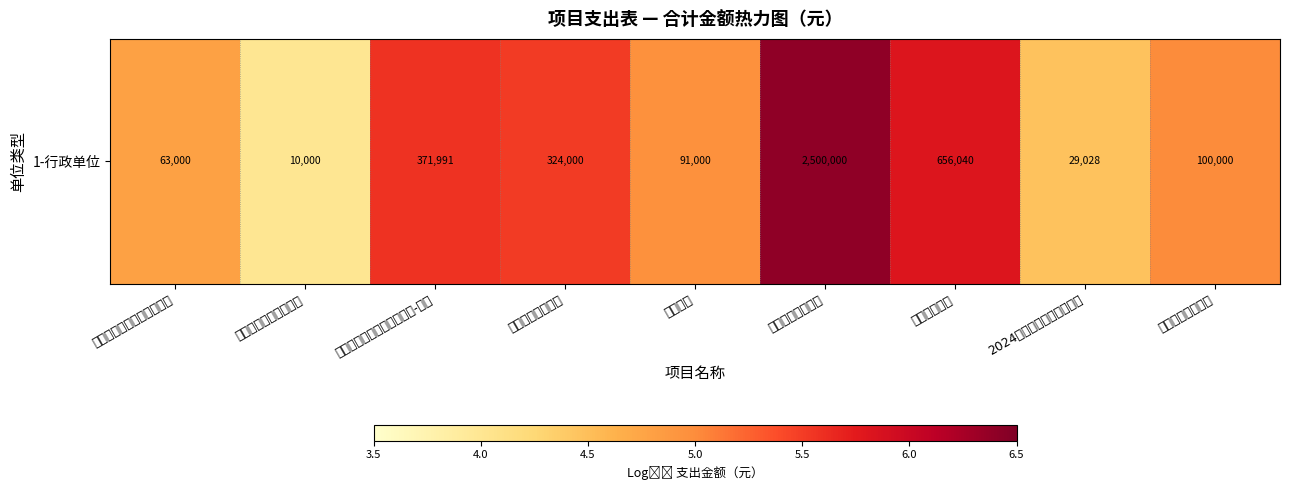

Reading left to right, list all the values displayed in this chart.

4.8	4.0	5.6	5.5	5.0	6.4	5.8	4.5	5.0